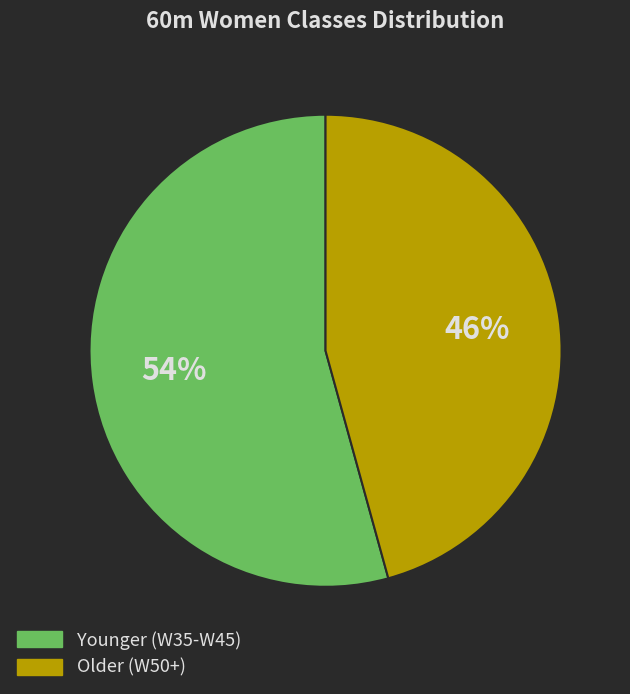

What percentage is the Older (W50+) slice, to the nearest percent?

46%